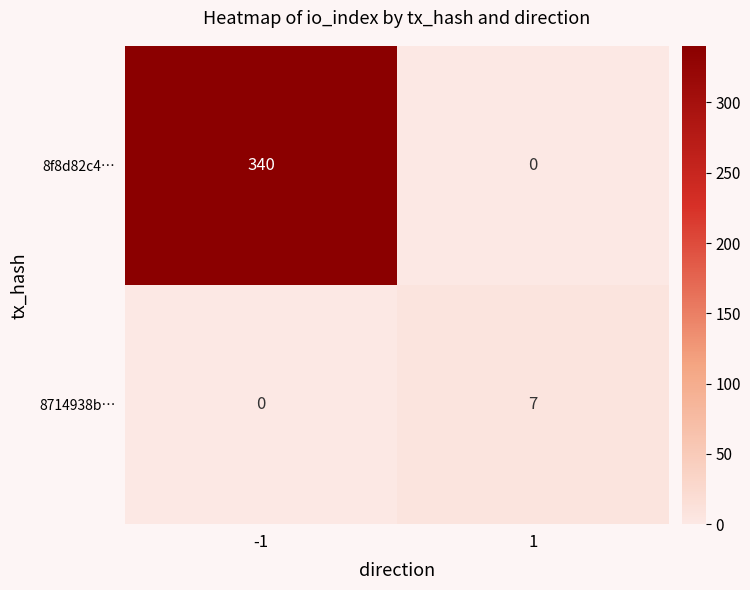

Is it true that 8714938b… equals 7 at 1?

True